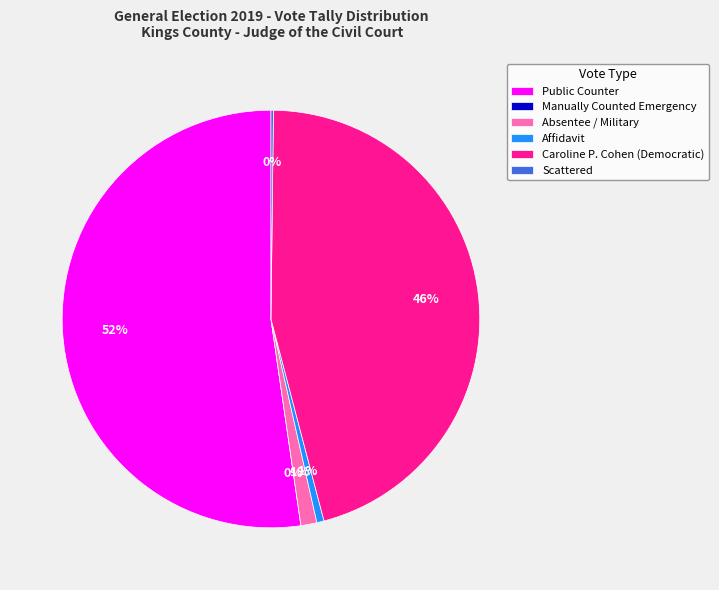

To the nearest percent, what is the difference between the Scattered and Public Counter slice percentages?

52%